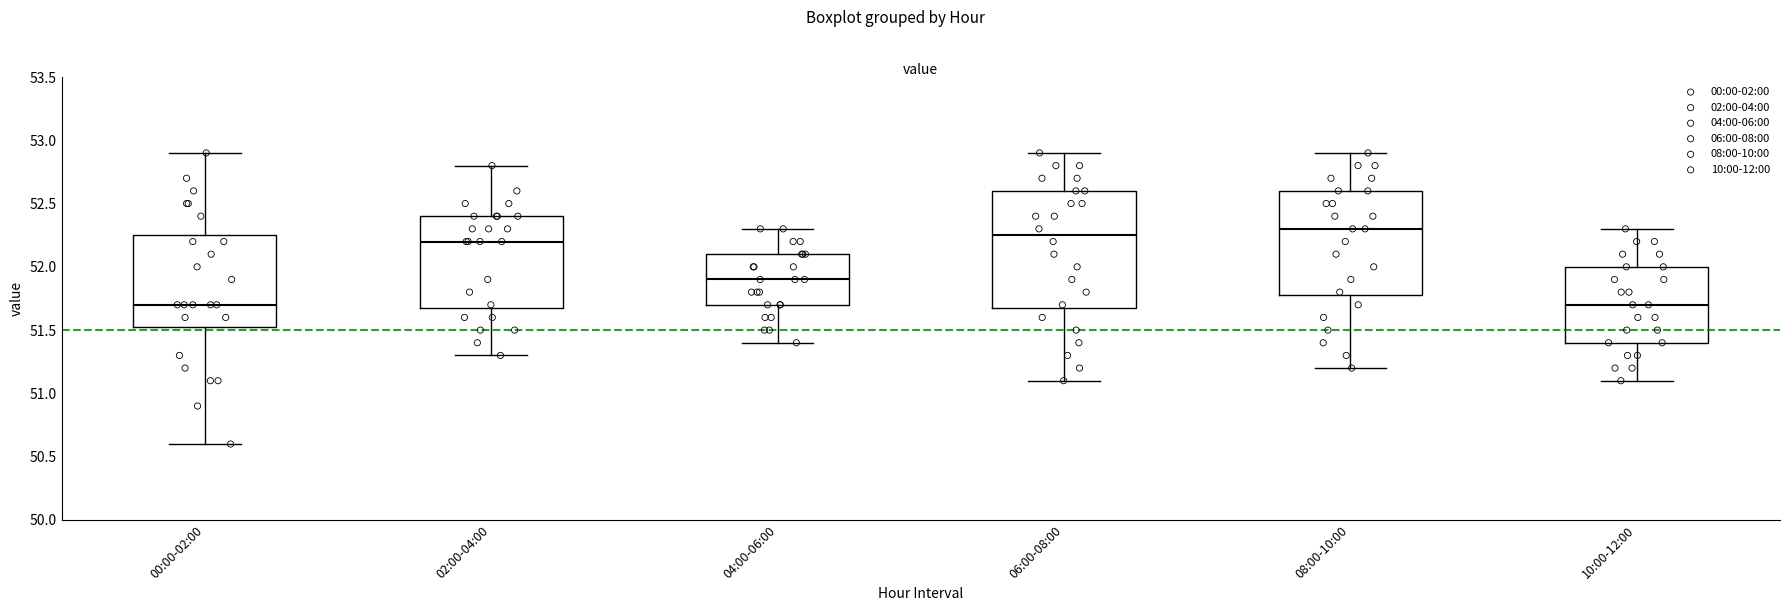

Which box is the tallest, from its lower edge to its upper edge?

06:00-08:00